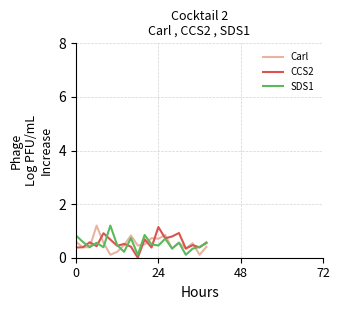

How many lines are shown in the chart?

3